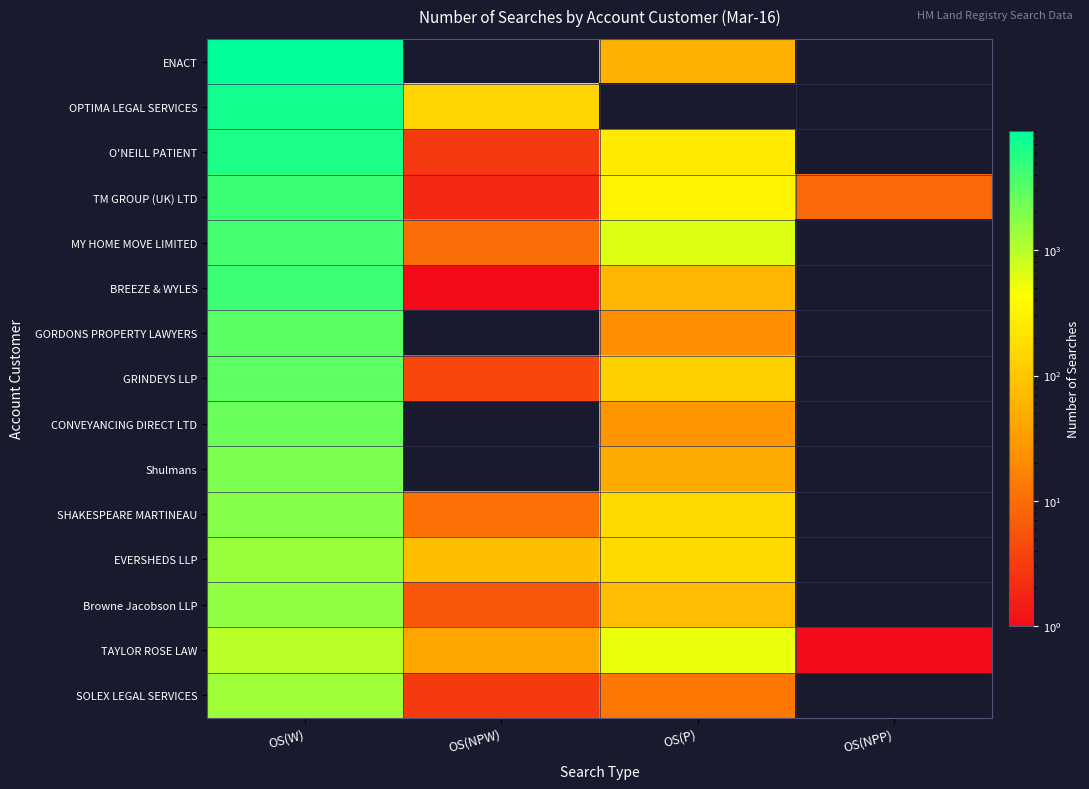

What is the difference between the highest and lowest values at OS(NPW)?

142